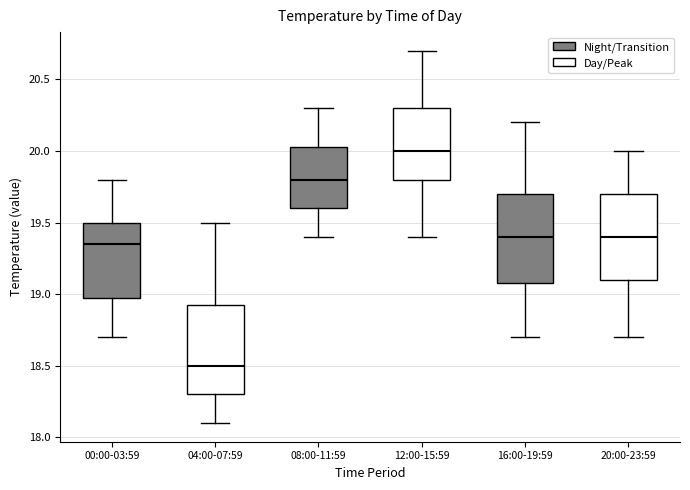

Reading left to right, transcribe this box plot: for each box, give where its median line is, the range the box spans, and where its two whiskers end, as read against the y-axis. The values are not printed on the chart, so give them approximately, as read against the axis.

00:00-03:59: median 19.35, box 19.00 to 19.50, whiskers 18.70 to 19.80
04:00-07:59: median 18.50, box 18.30 to 18.95, whiskers 18.10 to 19.50
08:00-11:59: median 19.80, box 19.60 to 20.05, whiskers 19.40 to 20.30
12:00-15:59: median 20.00, box 19.80 to 20.30, whiskers 19.40 to 20.70
16:00-19:59: median 19.40, box 19.10 to 19.70, whiskers 18.70 to 20.20
20:00-23:59: median 19.40, box 19.10 to 19.70, whiskers 18.70 to 20.00